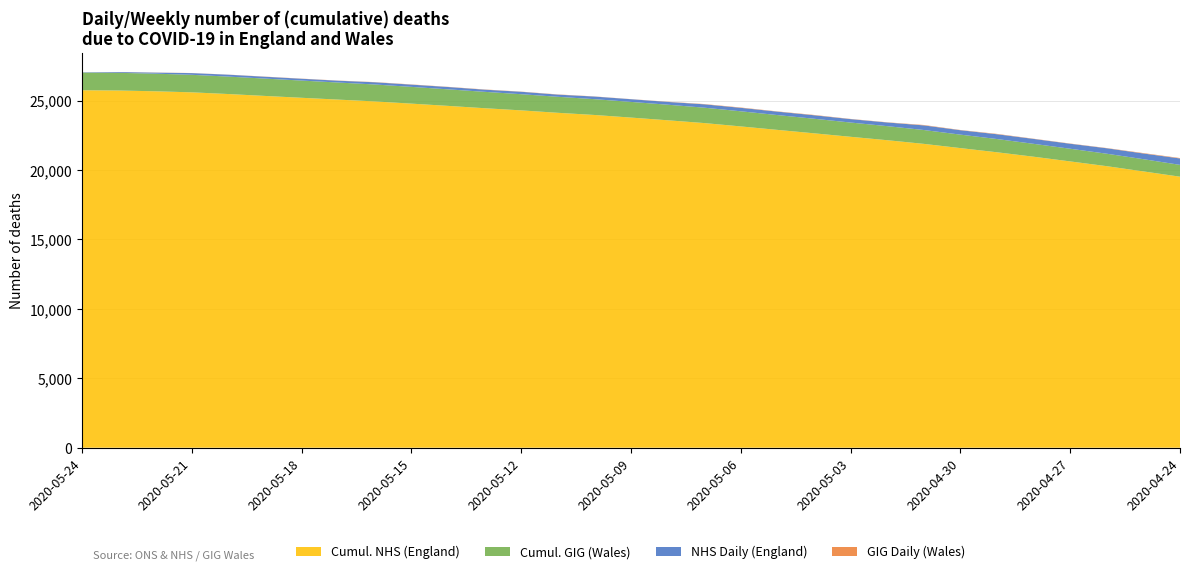

Reading left to right, extract all data points from this chart.

NHS Daily (England): 19	56	75	123	137	133	131	131	159	162	168	156	175	156	188	194	201	242	249	247	251	246	264	333	318	345	354	359	393	410	462
GIG Daily (Wales): 0	4	8	6	6	10	10	10	13	15	12	15	11	15	10	7	13	19	23	17	23	14	14	29	16	26	15	16	16	29	30
Cumul. NHS (England): 25751	25732	25676	25601	25478	25341	25208	25077	24946	24787	24625	24457	24301	24126	23970	23782	23588	23387	23145	22896	22649	22398	22152	21888	21584	21282	20963	20624	20281	19904	19523
Cumul. GIG (Wales): 1274	1274	1270	1262	1256	1250	1240	1230	1220	1207	1192	1180	1165	1154	1139	1129	1122	1109	1090	1067	1050	1027	1013	999	970	954	928	913	897	881	852